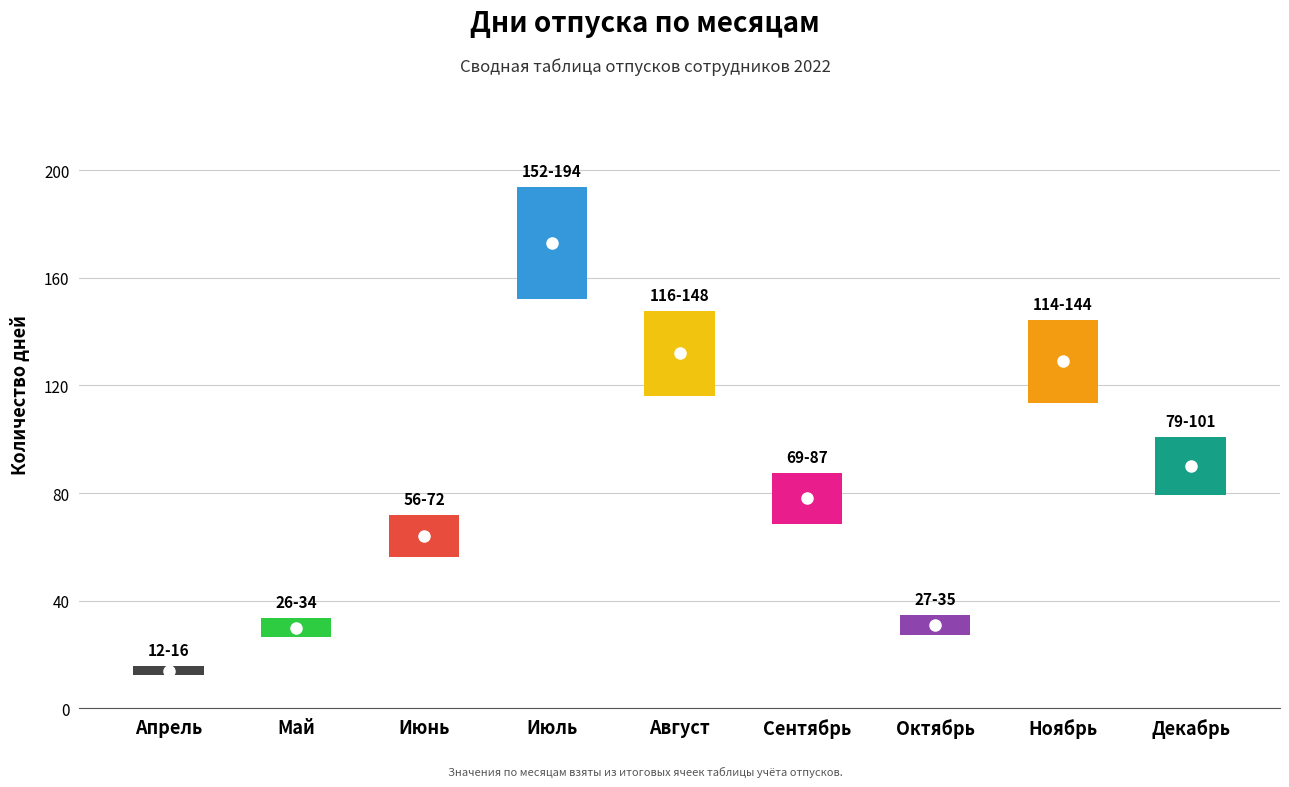

How many values are below 78?

4